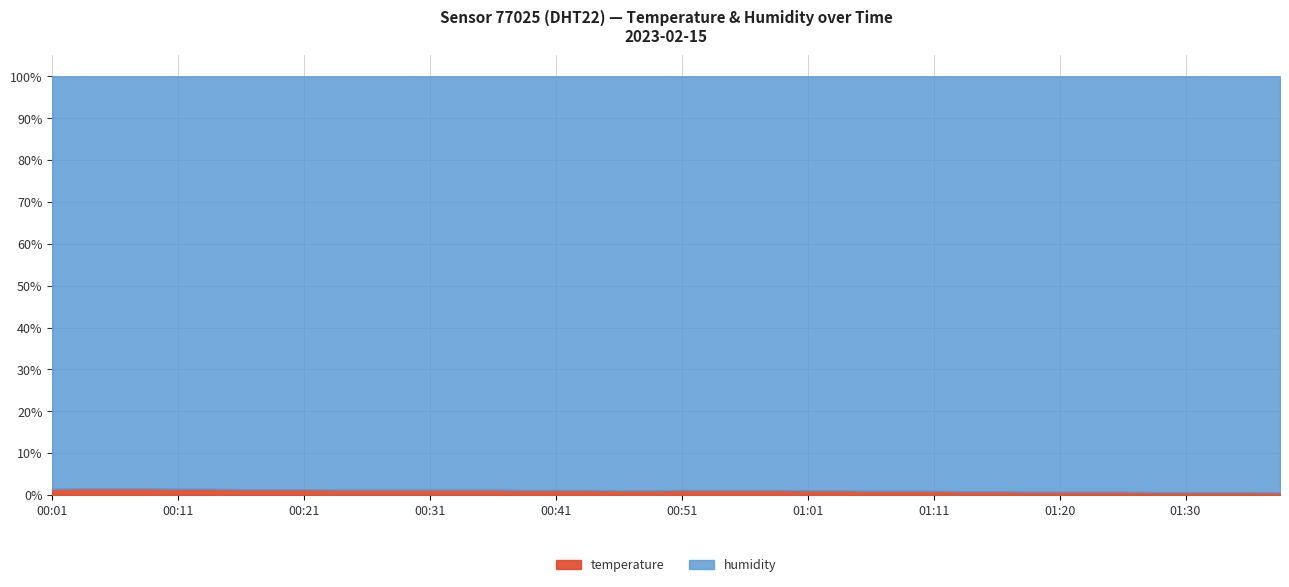

True or false: humidity and temperature cross at least once.

False